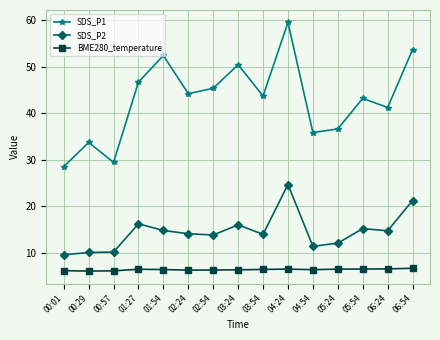

The SDS_P2 series shows 14.1 at 02:24. True or false?

True